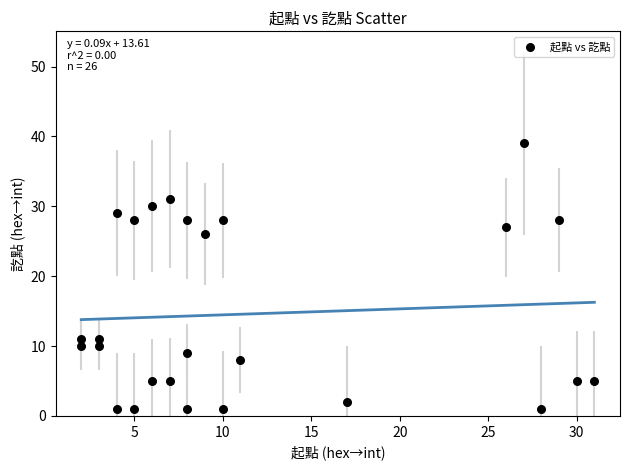

What Y value in the scatter plot is closest to 20?

26